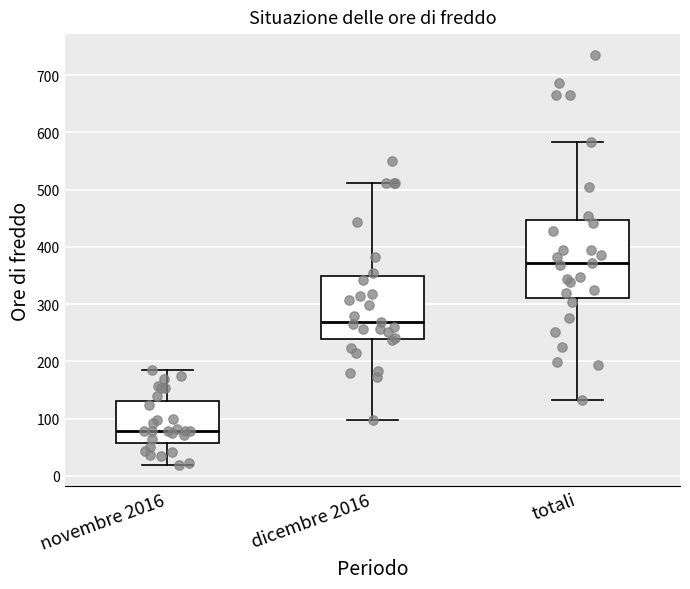

Which box is the tallest, from its lower edge to its upper edge?

totali